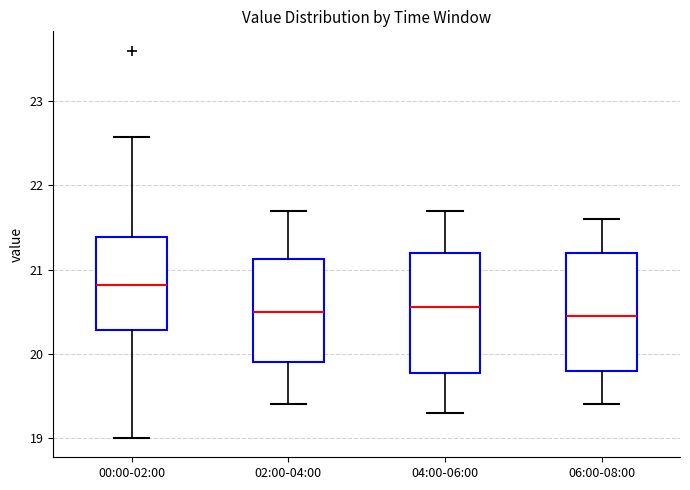

Reading left to right, transcribe this box plot: for each box, give where its median line is, the range the box spans, and where its two whiskers end, as read against the y-axis. The values are not printed on the chart, so give them approximately, as read against the axis.

00:00-02:00: median 20.8, box 20.3 to 21.4, whiskers 19.0 to 22.6
02:00-04:00: median 20.5, box 19.9 to 21.1, whiskers 19.4 to 21.7
04:00-06:00: median 20.6, box 19.8 to 21.2, whiskers 19.3 to 21.7
06:00-08:00: median 20.5, box 19.8 to 21.2, whiskers 19.4 to 21.6